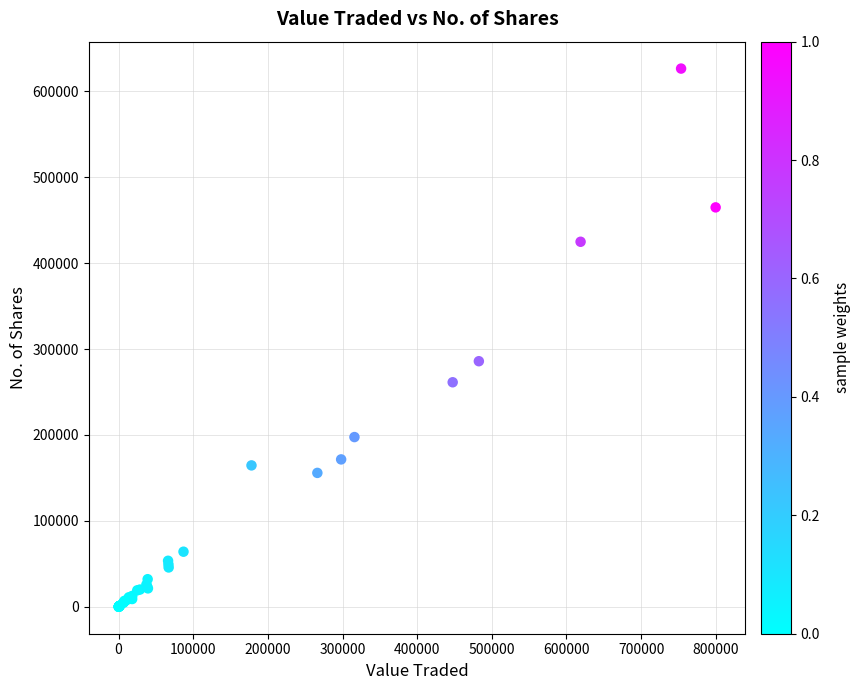

What Y value in the scatter plot is closest to 313172?

285811